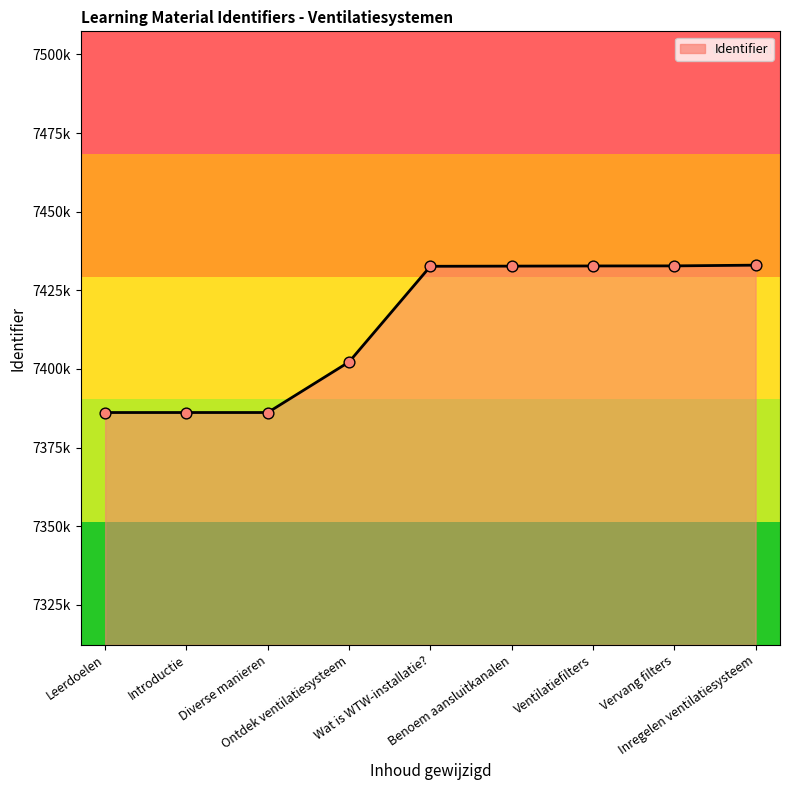

Which has a higher value, Leerdoelen or Ventilatiefilters?

Ventilatiefilters